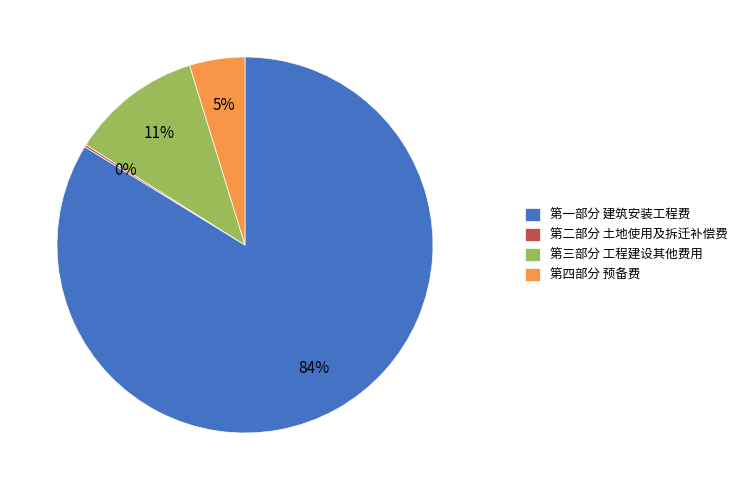

Do 第三部分 工程建设其他费用 and 第四部分 预备费 together represent more than half of the pie?

No